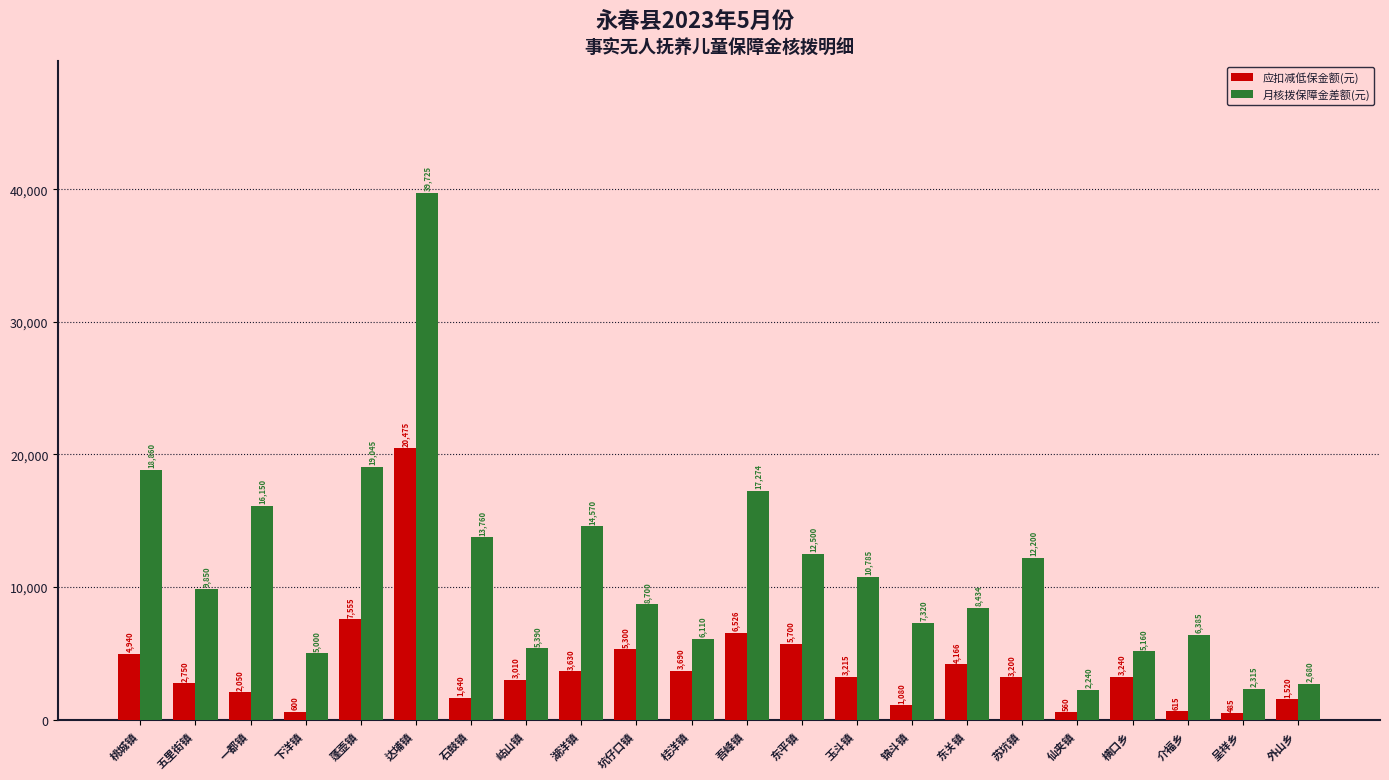

At which label does 应扣减低保金额(元) reach its peak?

达埔镇